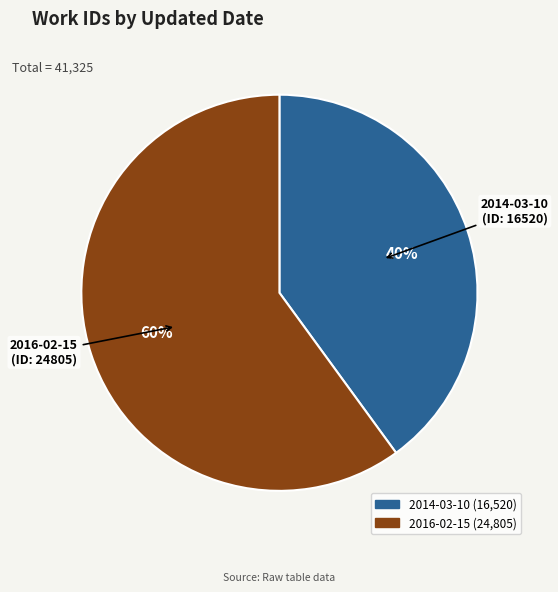

Approximately how many times larger is the value at 2014-03-10 compared to 2016-02-15?

0.7